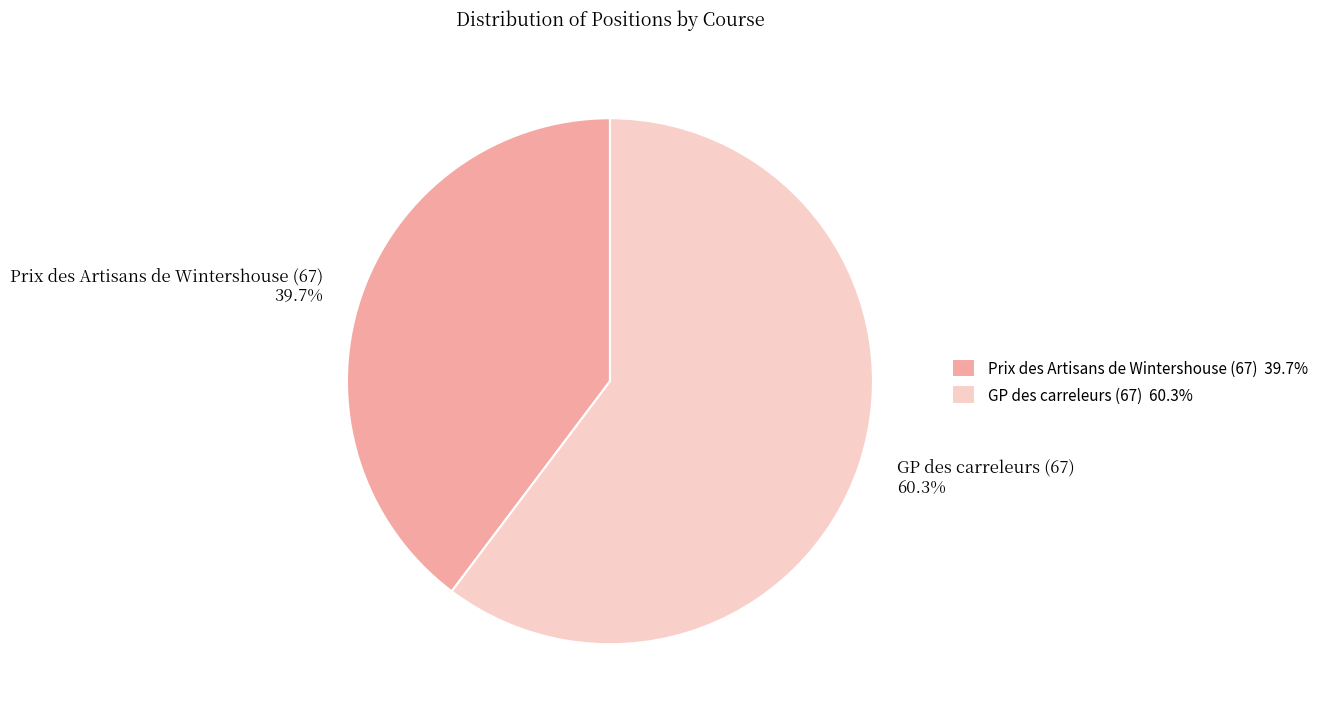

Which category has the biggest portion of the pie?

GP des carreleurs (67)